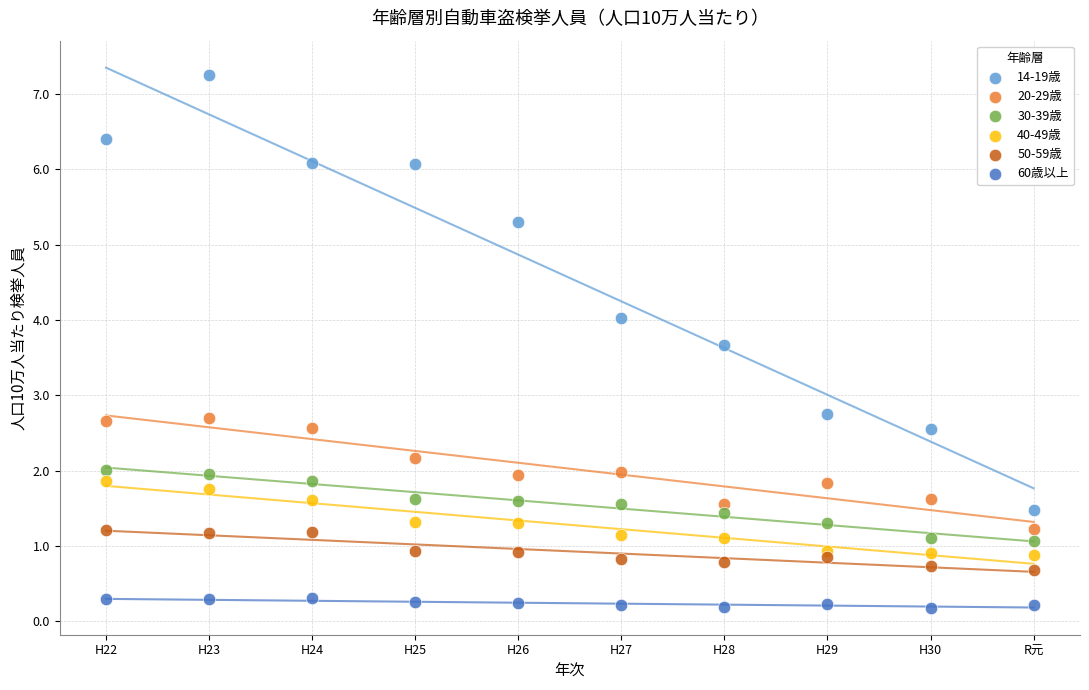

What is the X range (max minus min) for the scatter plot?

9.0